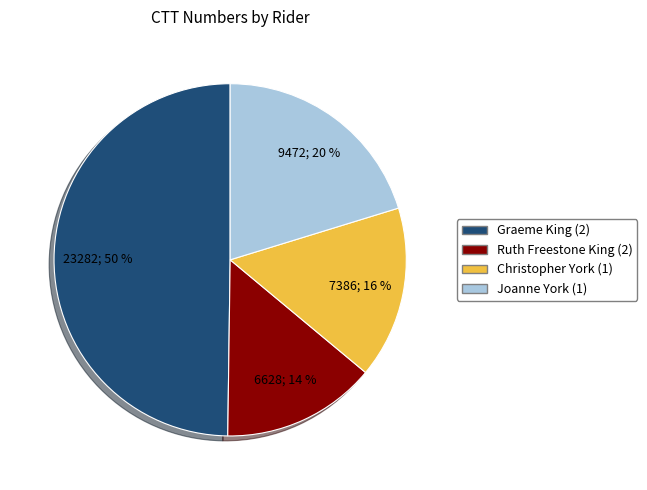

Which slice is the smallest?

Ruth Freestone King (2)